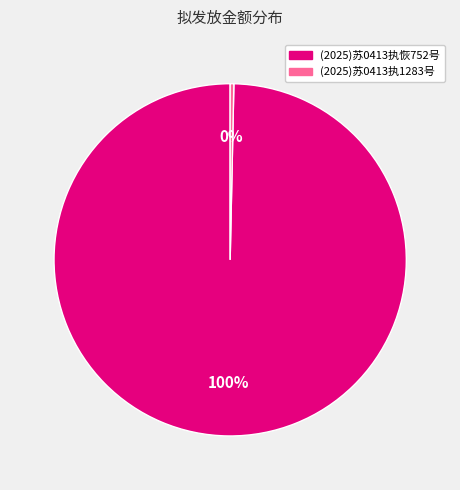

The (2025)苏0413执1283号 slice represents 9% of the pie. True or false?

False